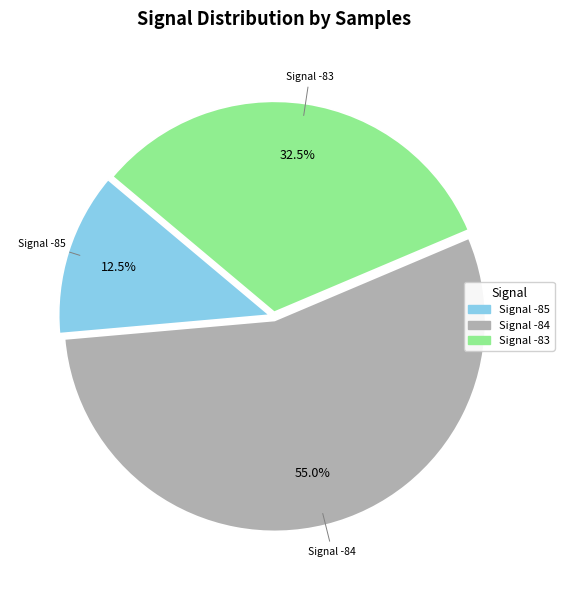

Does any single category account for the majority?

Yes